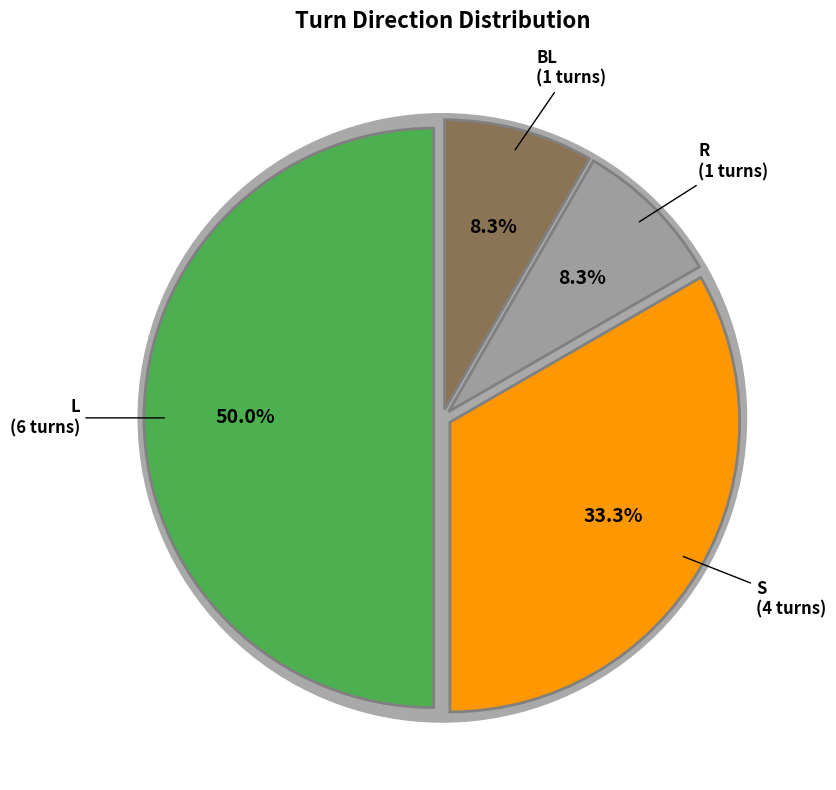

Between R and BL, which is larger?

R